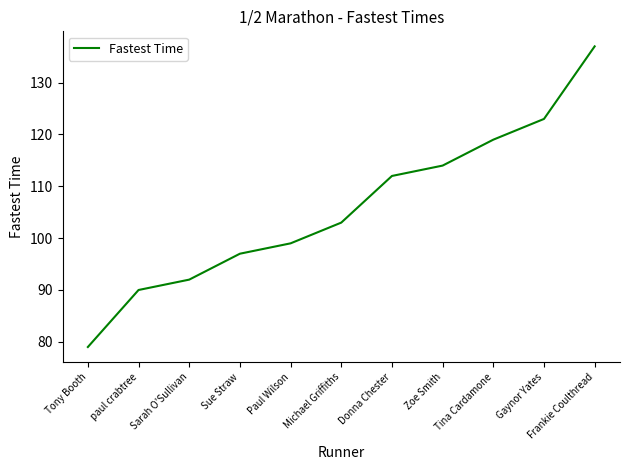

Reading left to right, list all the values displayed in this chart.

79	90	92	97	99	103	112	114	119	123	137